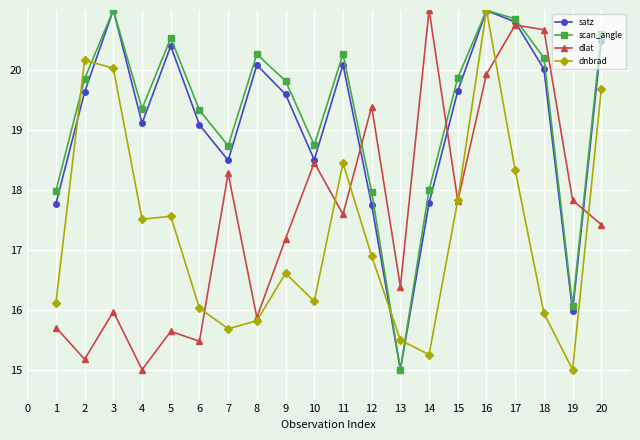

Where do dlat and dnbrad first cross each other?

6 and 7